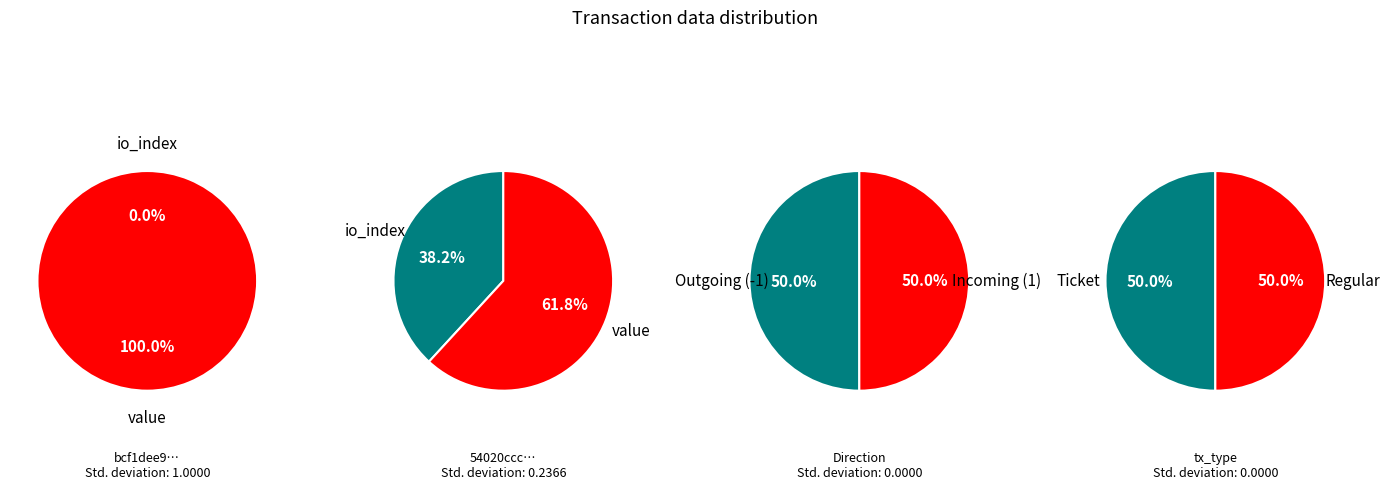

Is there any slice that represents more than half of the pie?

Yes